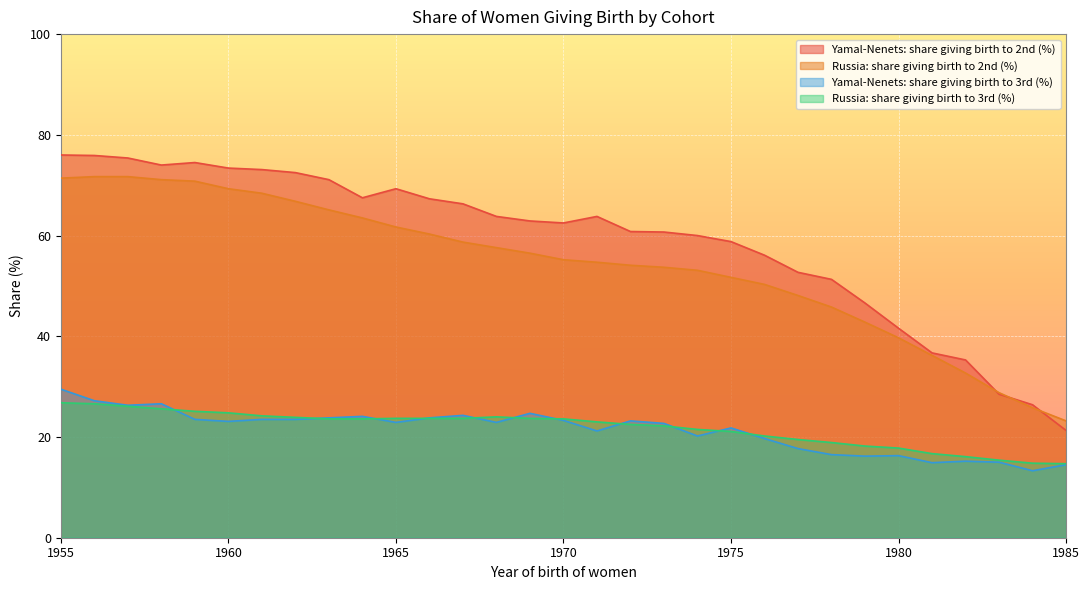

Which label corresponds to the smallest value in the chart?

1984